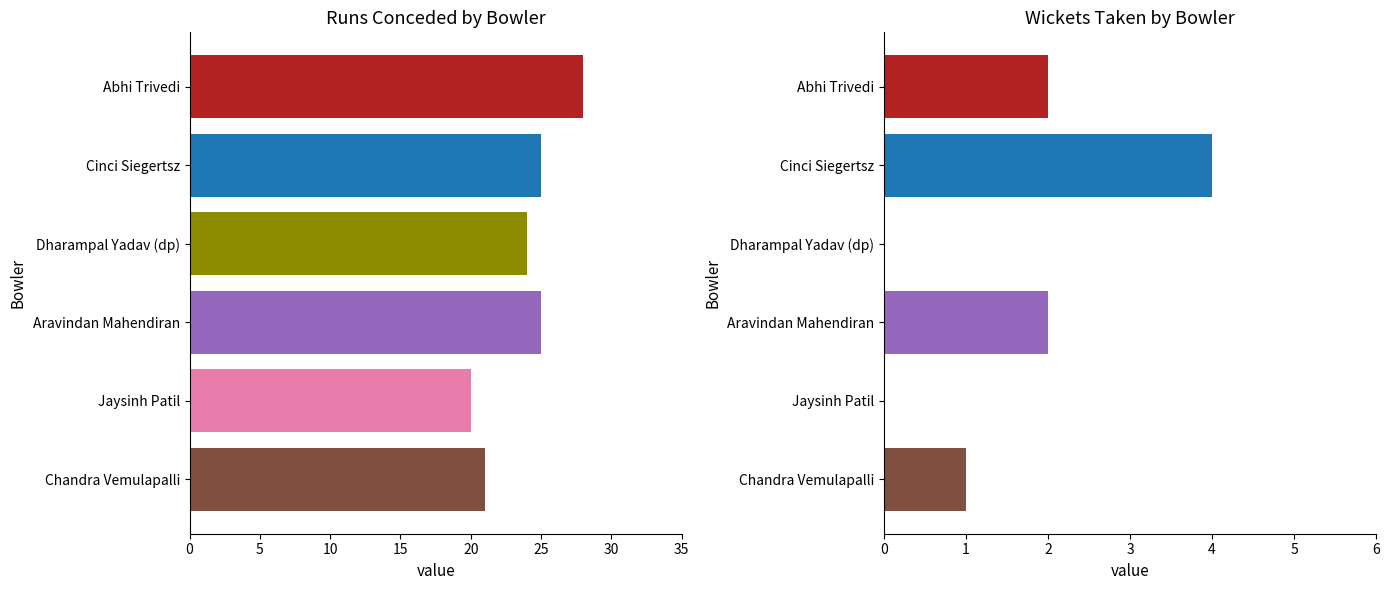

What is the difference between the highest and lowest values at Aravindan Mahendiran?

23